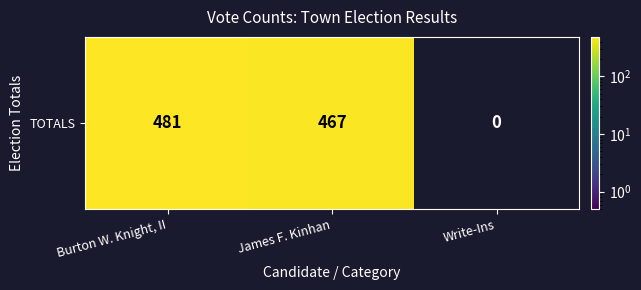

Reading left to right, transcribe all the data shown in this chart.

Burton W. Knight, II=481	James F. Kinhan=467	Write-Ins=0